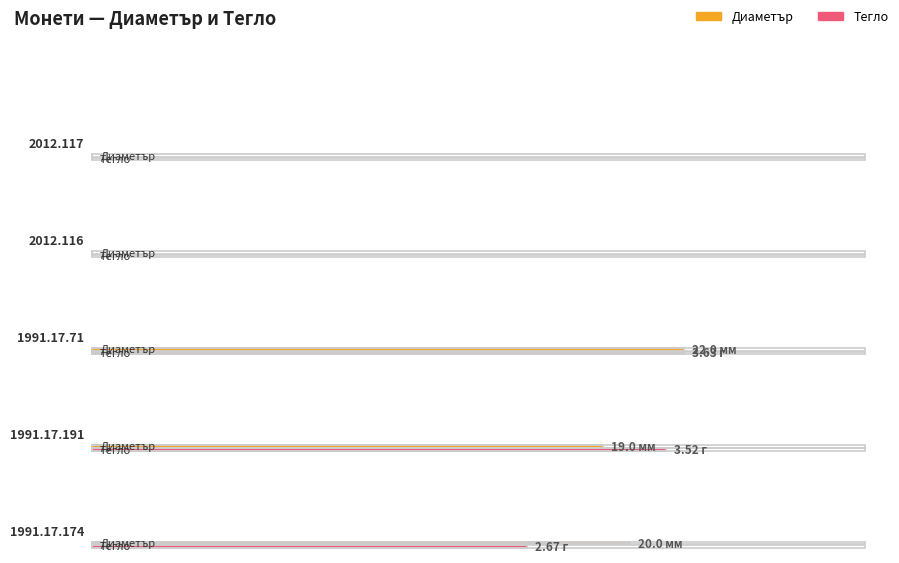

What is the difference between the Диаметър values at 1991.17.71 and 1991.17.191?

3.0